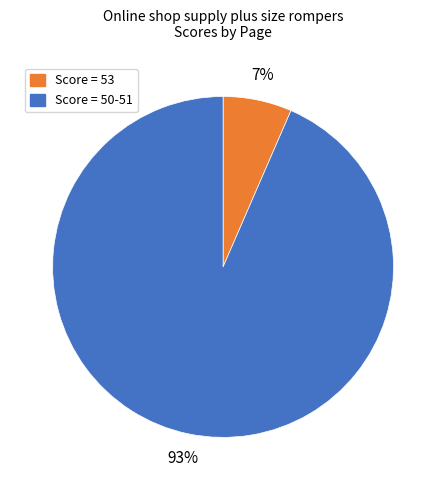

Which slice is the smallest?

Score = 53